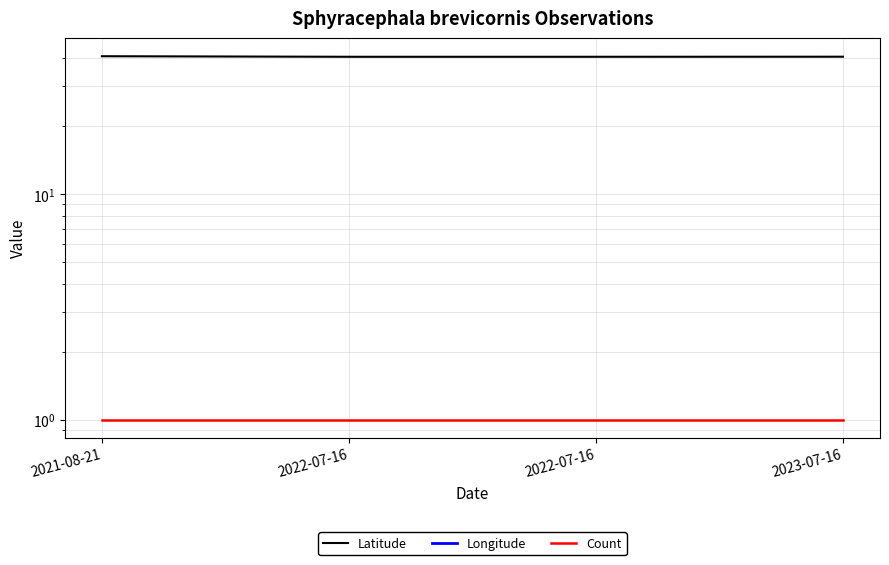

What is the spread (max minus min) of values at 2023-07-16?

132.3